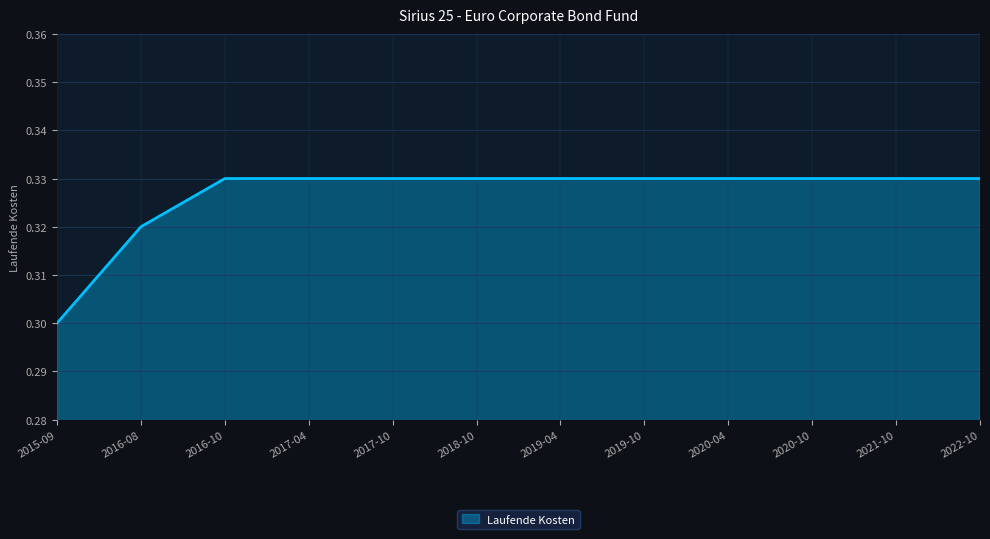

True or false: the data shows 0.3 at 2020-10.

True